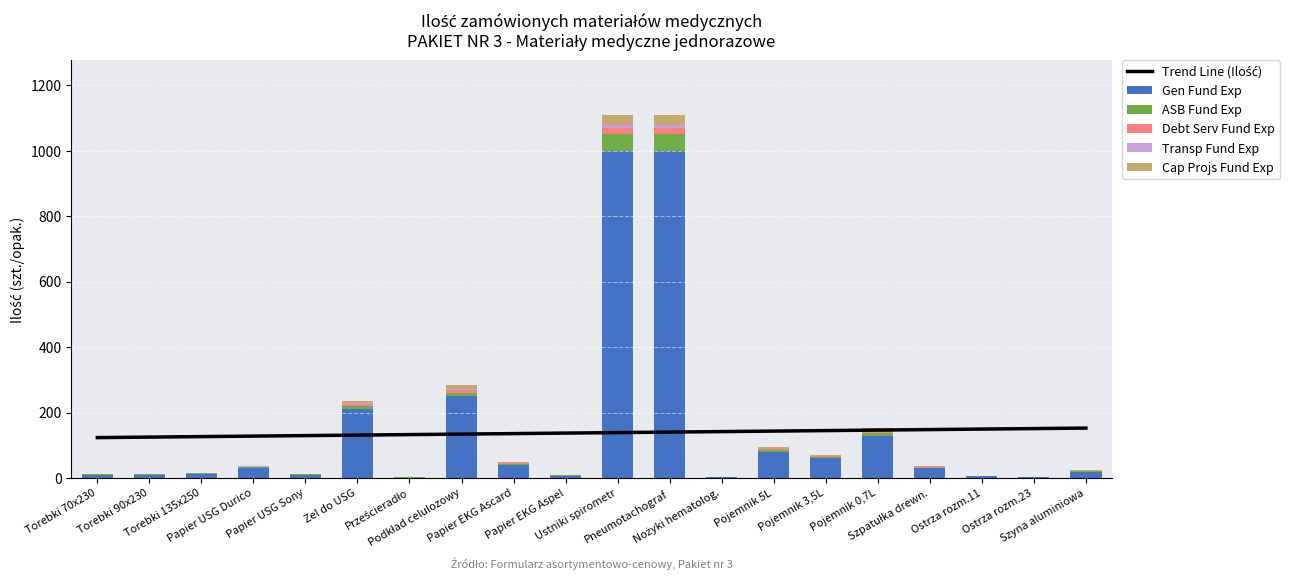

How many values in Transp Fund Exp are above zero?

10